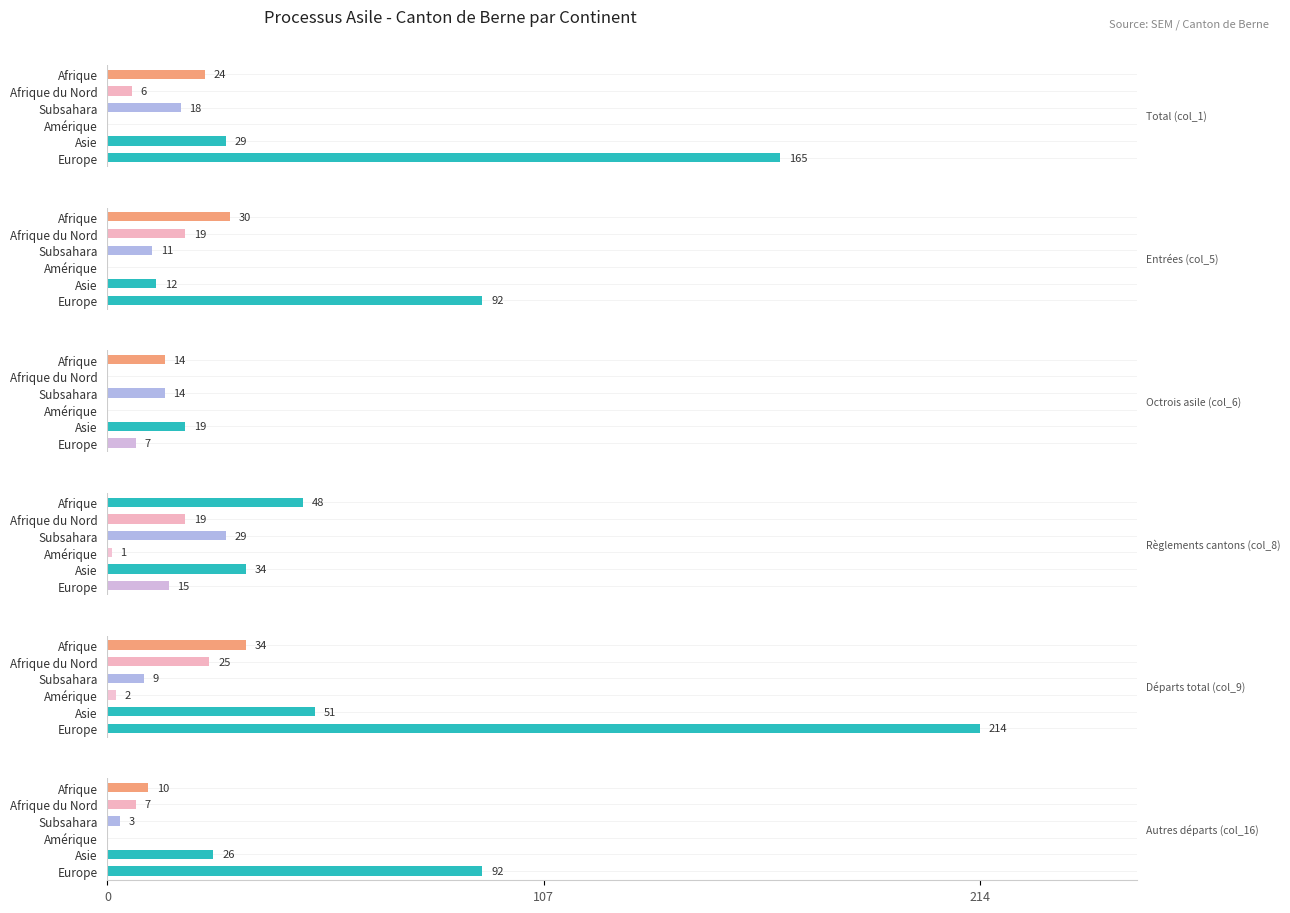

Is it true that Octrois asile (col_6) equals 19 at Asie?

True